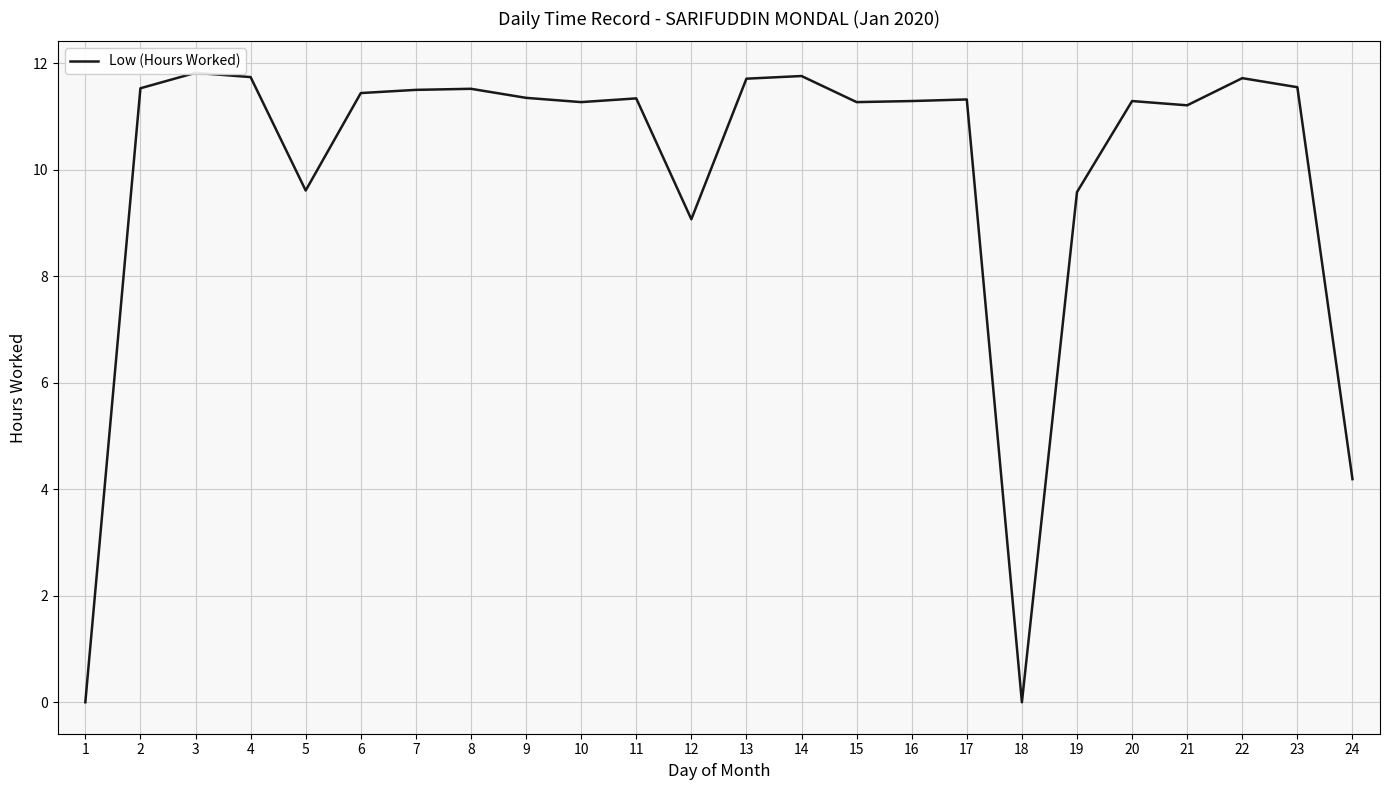

Does the chart have visible grid lines?

Yes